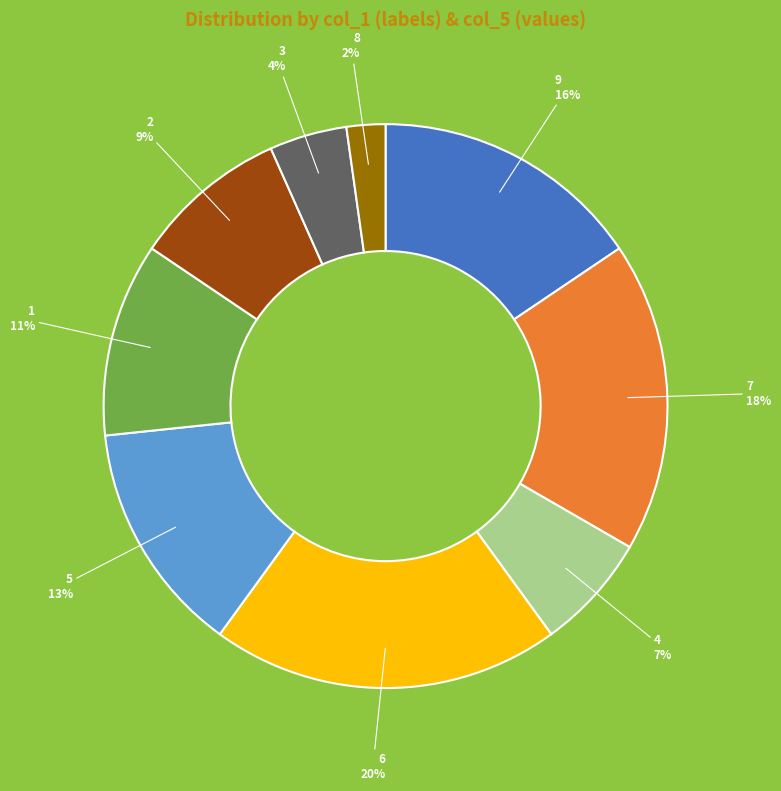

To the nearest percent, what is the difference between the largest and smallest slice percentages?

18%